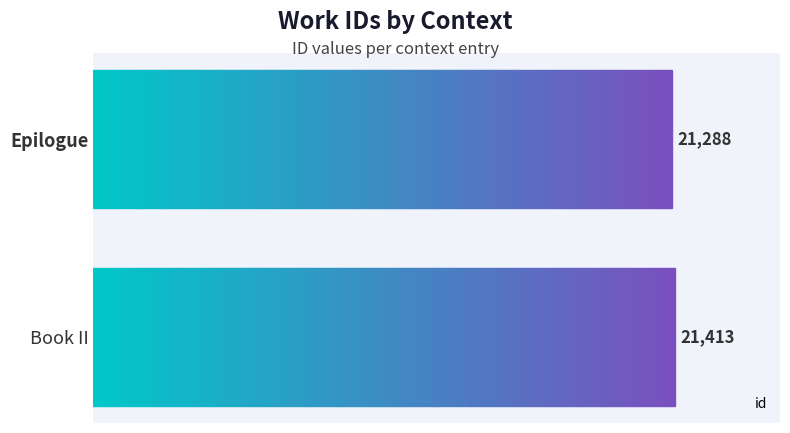

What is the maximum value shown in the chart?

21413